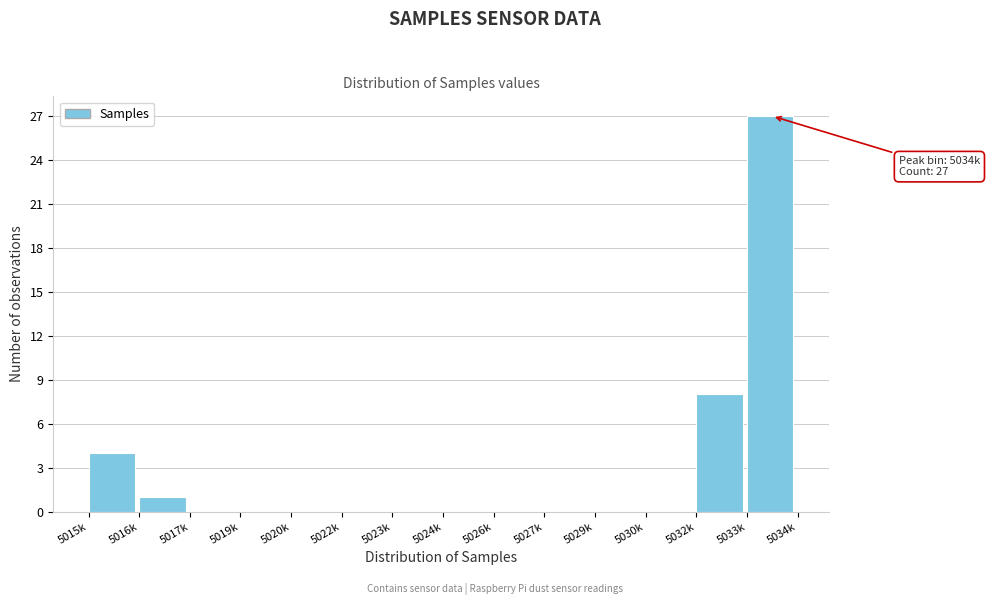

Reading left to right, extract all data points from this chart.

5015k=4	5016k=1	5017k=0	5019k=0	5020k=0	5022k=0	5023k=0	5024k=0	5026k=0	5027k=0	5029k=0	5030k=0	5032k=8	5033k=27